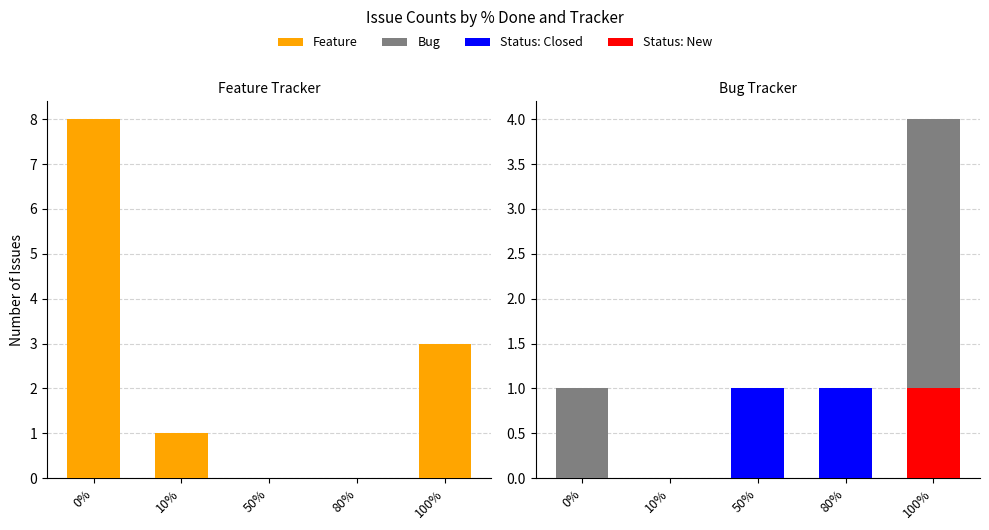

At how many categories does at least one series exceed 6?

1